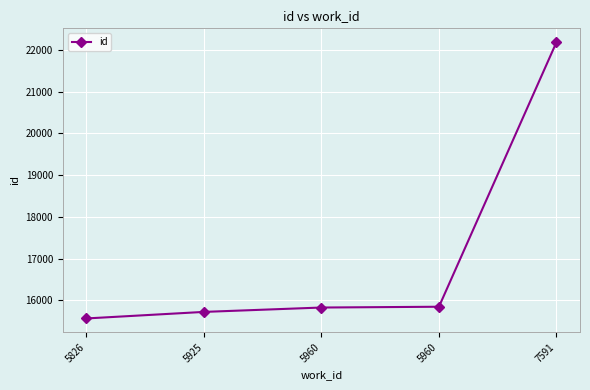

How many lines are shown in the chart?

1